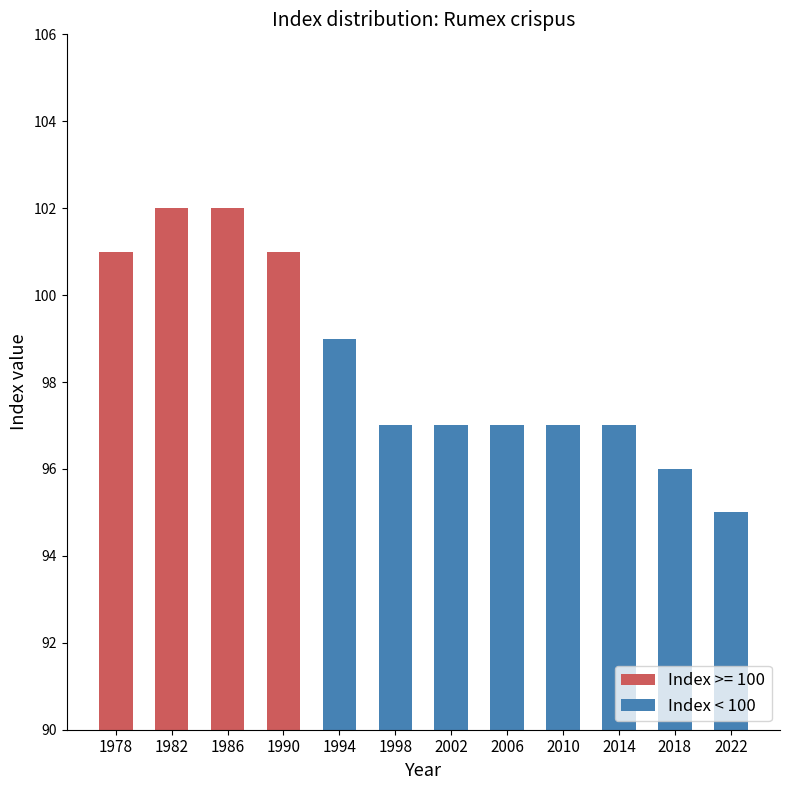

List the labels in order of value, smallest first.

2022, 2018, 1998, 2002, 2006, 2010, 2014, 1994, 1978, 1990, 1982, 1986